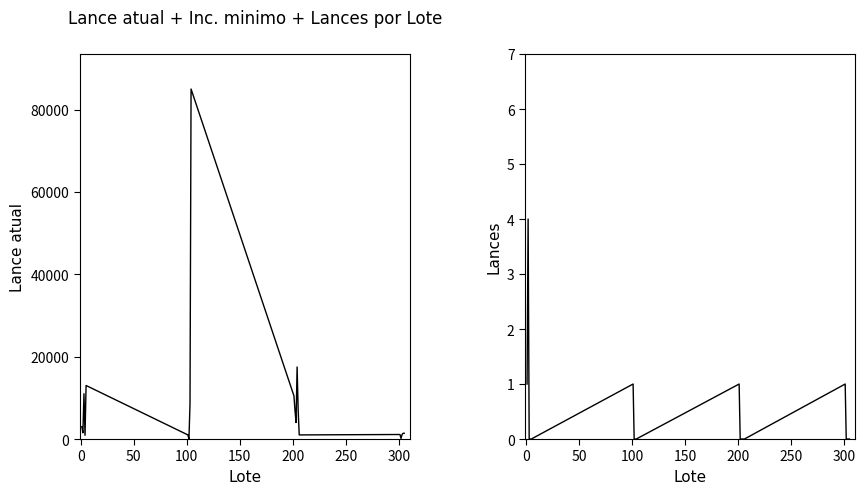

Is this an area chart (filled region under the line)?

No